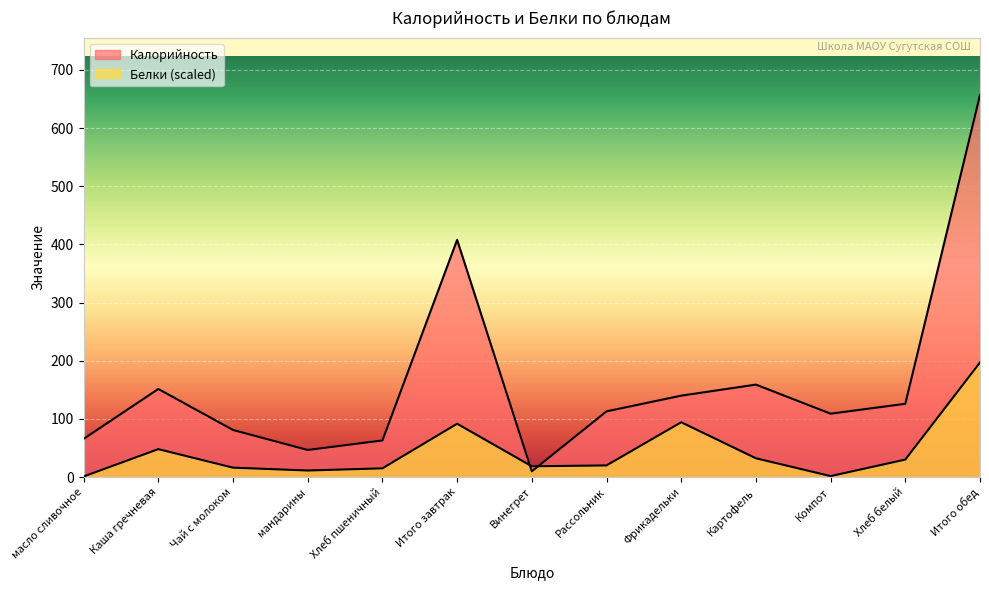

Reading right to left, list all the values displayed in this chart.

Калорийность: 657.0	126.0	109.0	159.0	140.0	113.0	9.9	407.8	63.0	46.6	81.0	151.5	65.7
Белки: 197.1	30.1	1.7	32.3	94.3	20.1	18.6	91.7	15.1	11.3	16.2	48.0	1.1